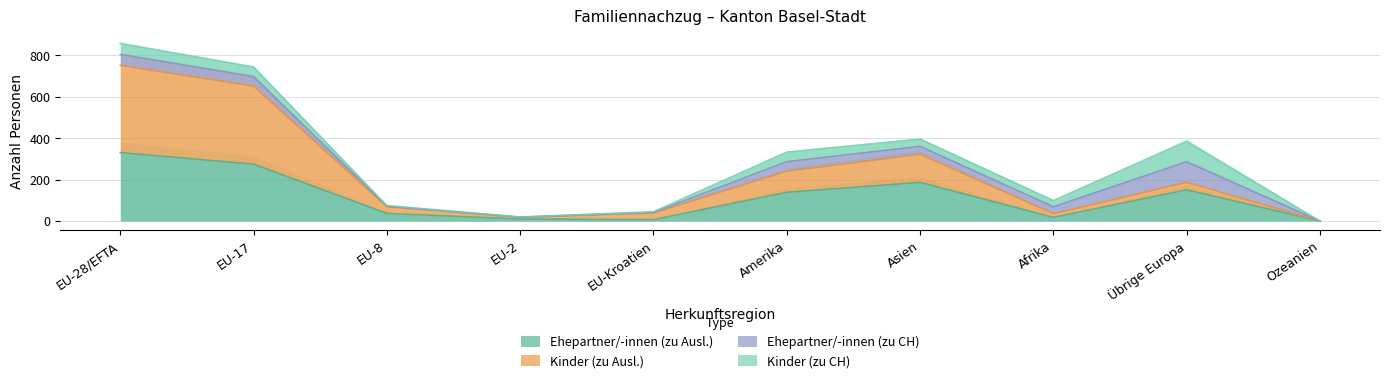

Which category has the highest value in the Ehepartner/-innen (zu Ausl.) series?

EU-28/EFTA